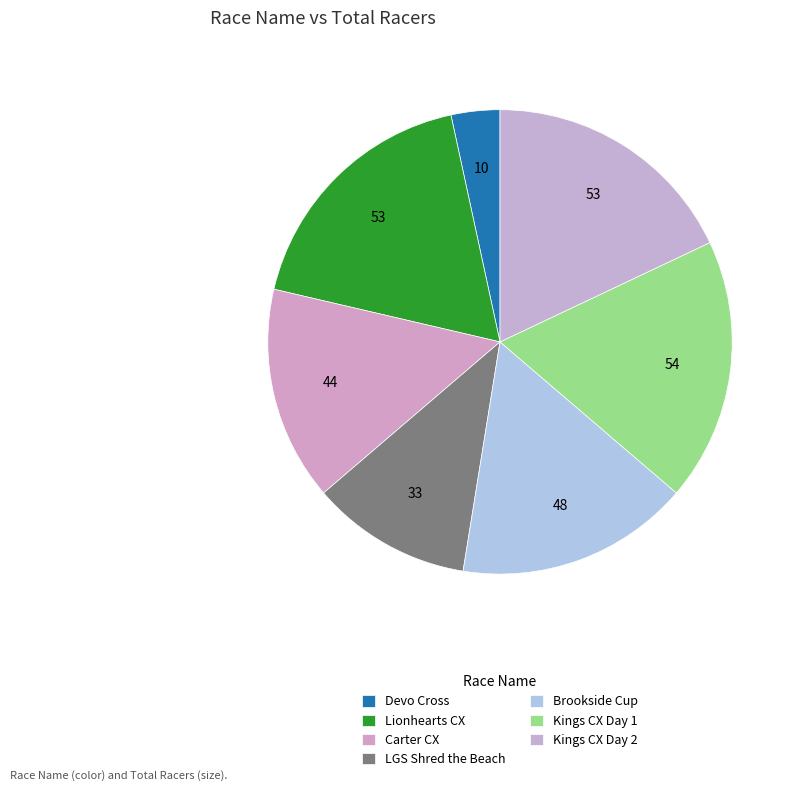

Is it true that Carter CX is 15% of the pie?

True